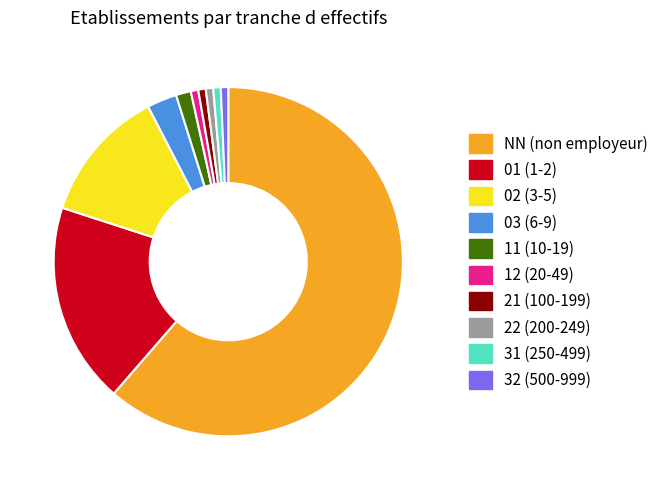

What is the ratio of the value at 02 to the value at 01?

0.7